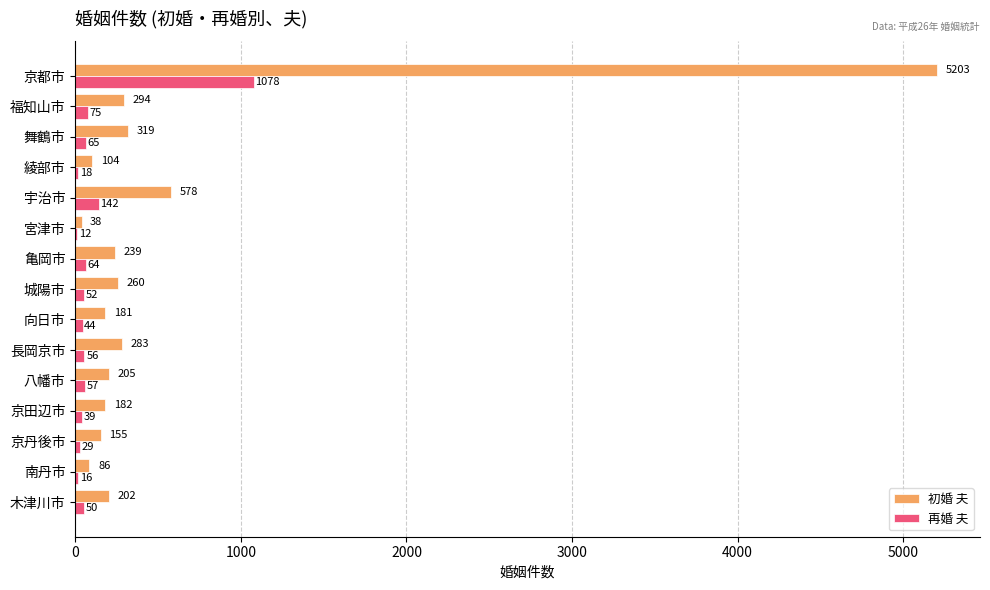

Where is 初婚 夫 nearest to the value 2620?

宇治市